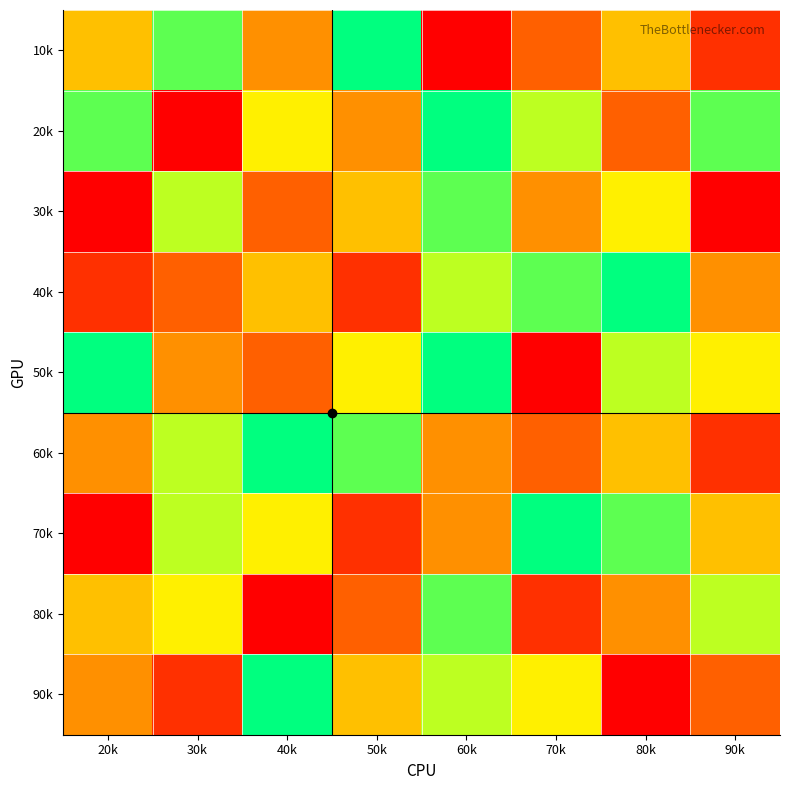

Reading left to right, what are all the values shown in this chart?

10k: 20k=5	30k=8	40k=4	50k=9	60k=1	70k=3	80k=5	90k=2
20k: 20k=8	30k=1	40k=6	50k=4	60k=9	70k=7	80k=3	90k=8
30k: 20k=1	30k=7	40k=3	50k=5	60k=8	70k=4	80k=6	90k=1
40k: 20k=2	30k=3	40k=5	50k=2	60k=7	70k=8	80k=9	90k=4
50k: 20k=9	30k=4	40k=3	50k=6	60k=9	70k=1	80k=7	90k=6
60k: 20k=4	30k=7	40k=9	50k=8	60k=4	70k=3	80k=5	90k=2
70k: 20k=1	30k=7	40k=6	50k=2	60k=4	70k=9	80k=8	90k=5
80k: 20k=5	30k=6	40k=1	50k=3	60k=8	70k=2	80k=4	90k=7
90k: 20k=4	30k=2	40k=9	50k=5	60k=7	70k=6	80k=1	90k=3